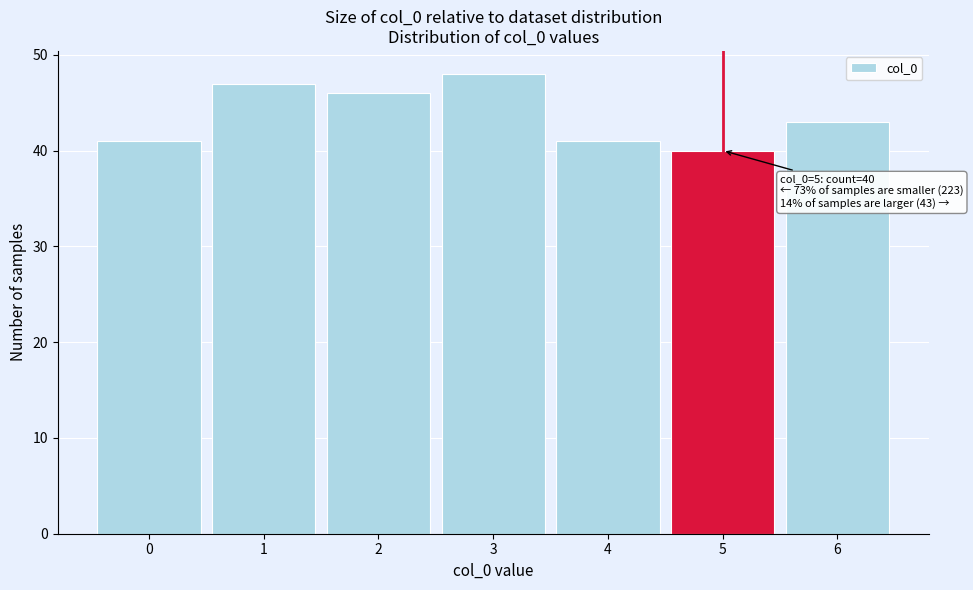

Which range on the x-axis has the tallest bar?

2.5 to 3.5